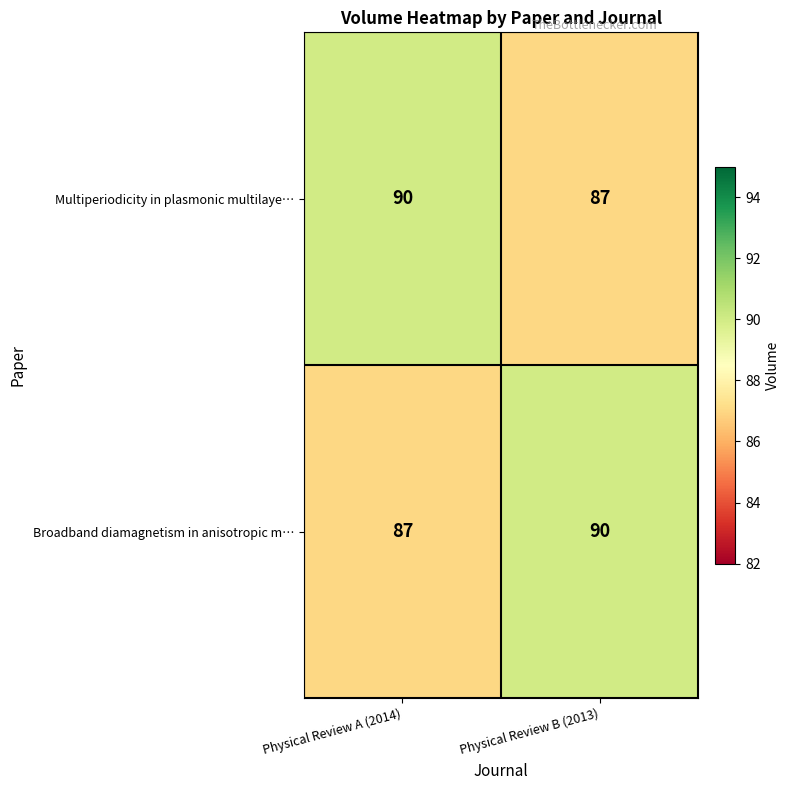

What is the sum of all Broadband diamagnetism in anisotropic m… values?

177